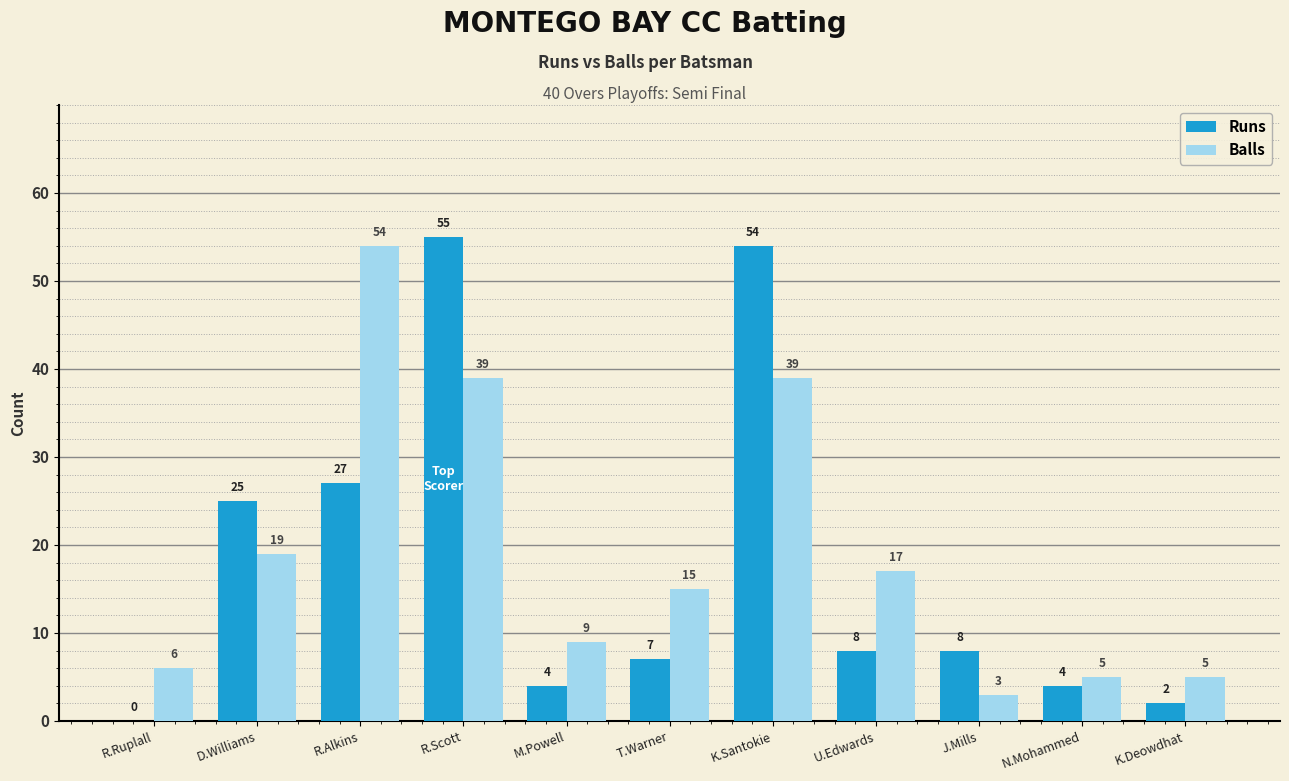

Which category has the highest value in the Balls series?

R.Alkins